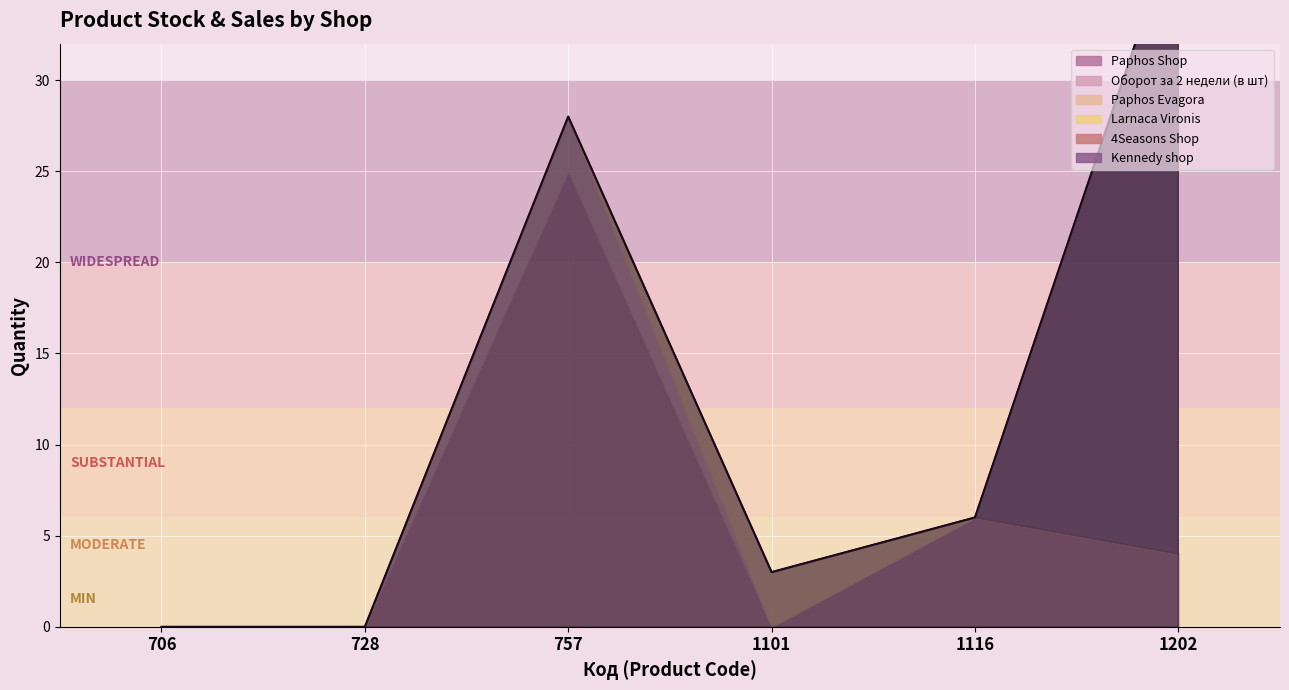

True or false: Оборот за 2 недели (в шт) and Larnaca Vironis cross at least once.

False